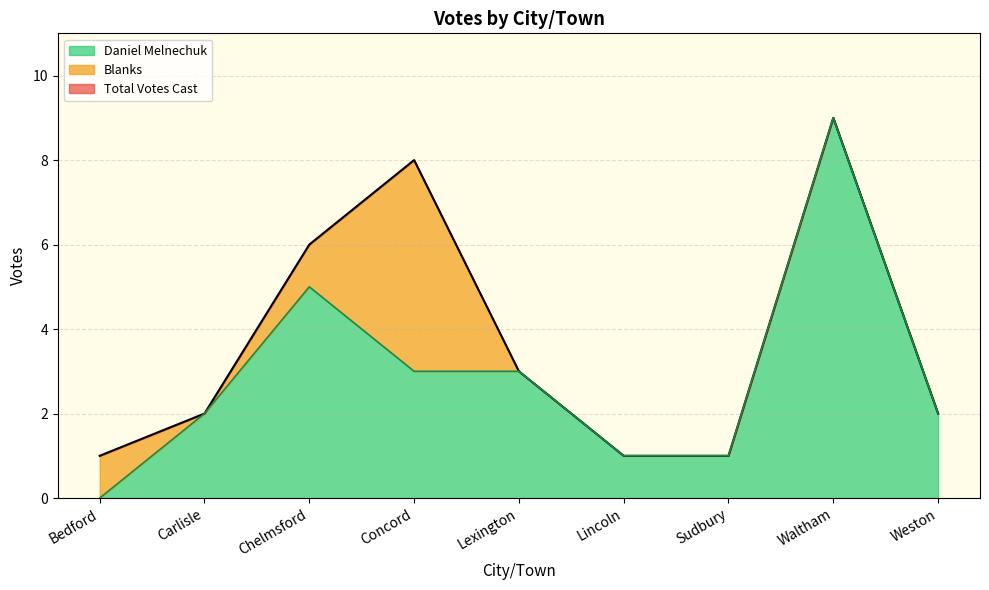

How many lines are shown in the chart?

3